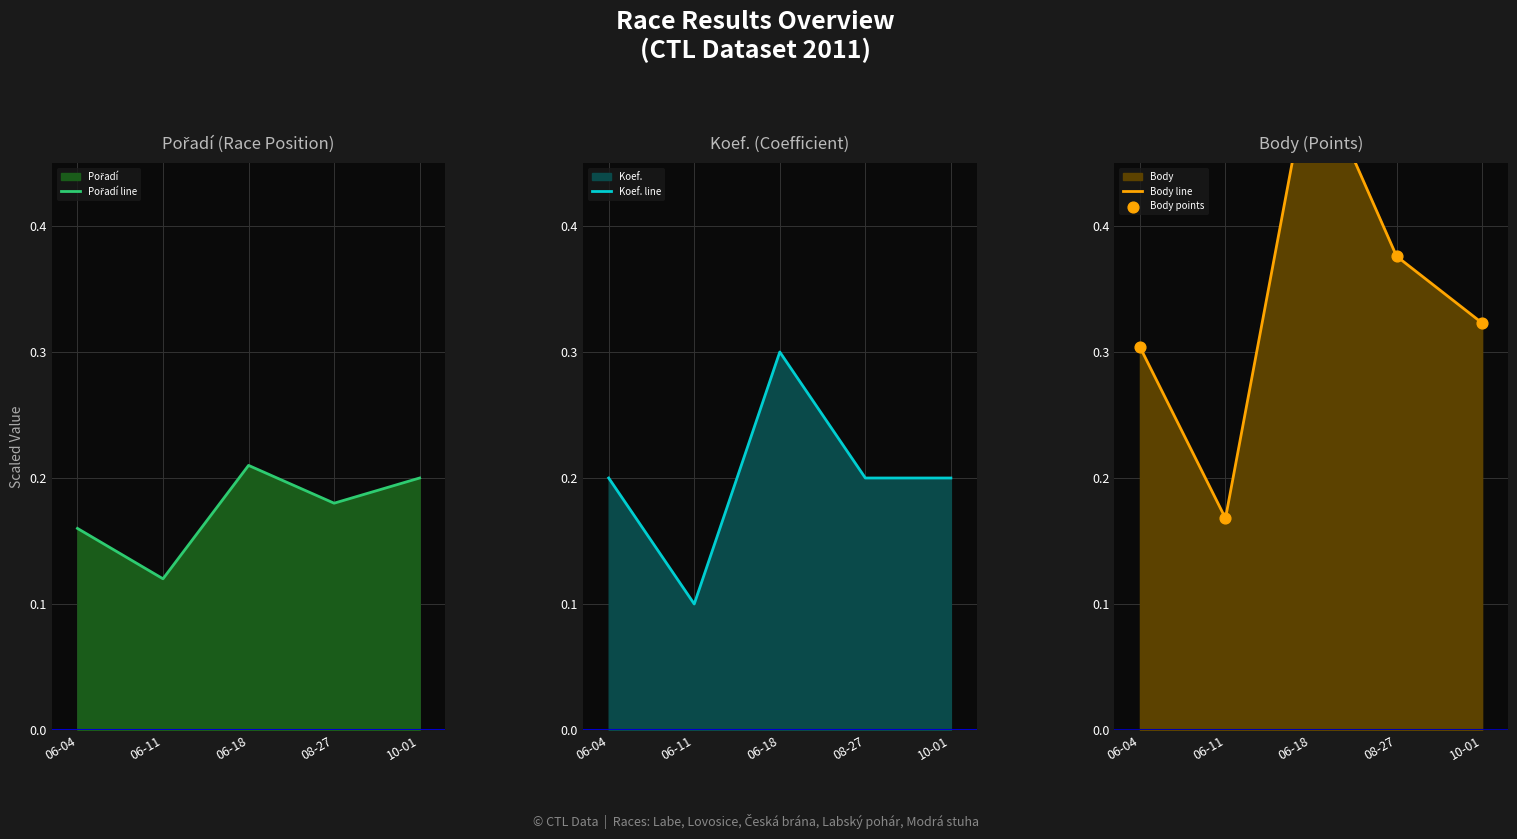

At which label is Koef. line closest to 0?

06-11